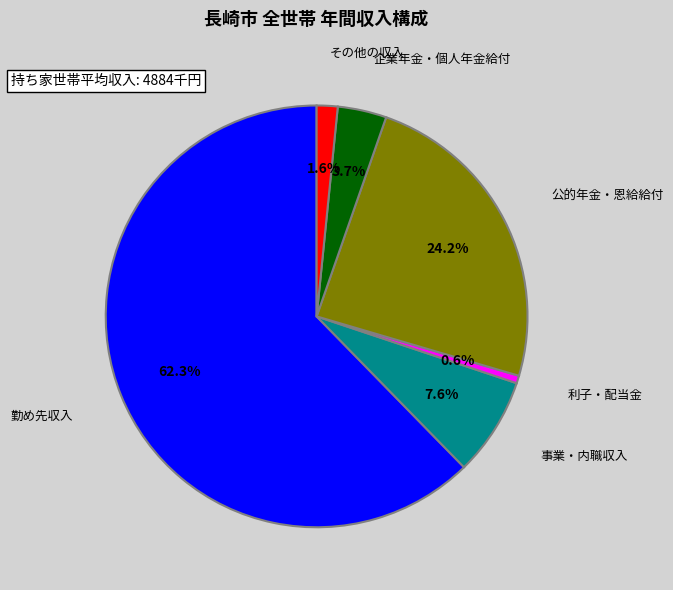

Is there any slice that represents more than half of the pie?

Yes